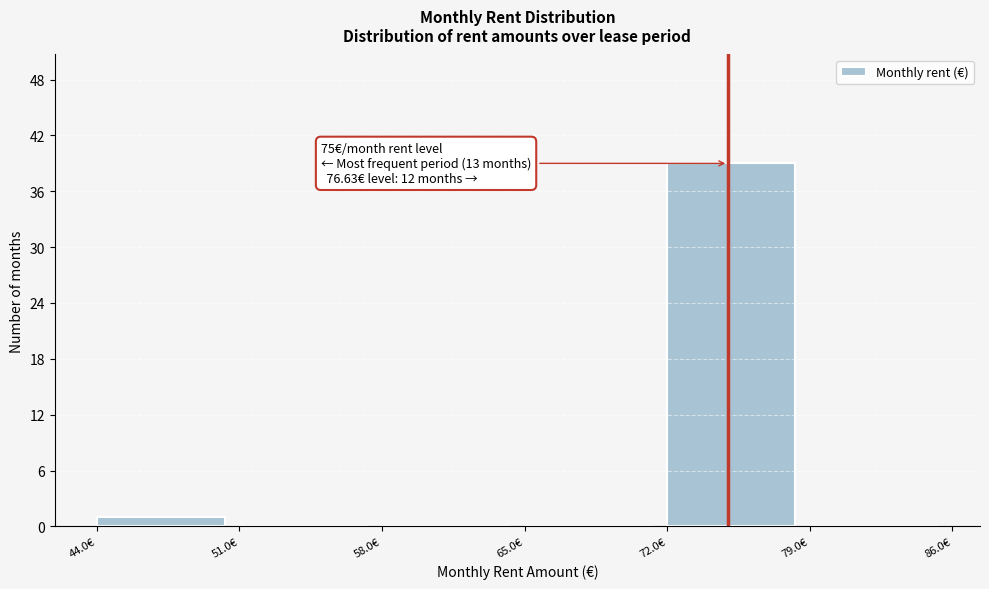

Which range on the x-axis has the tallest bar?

72 to 79